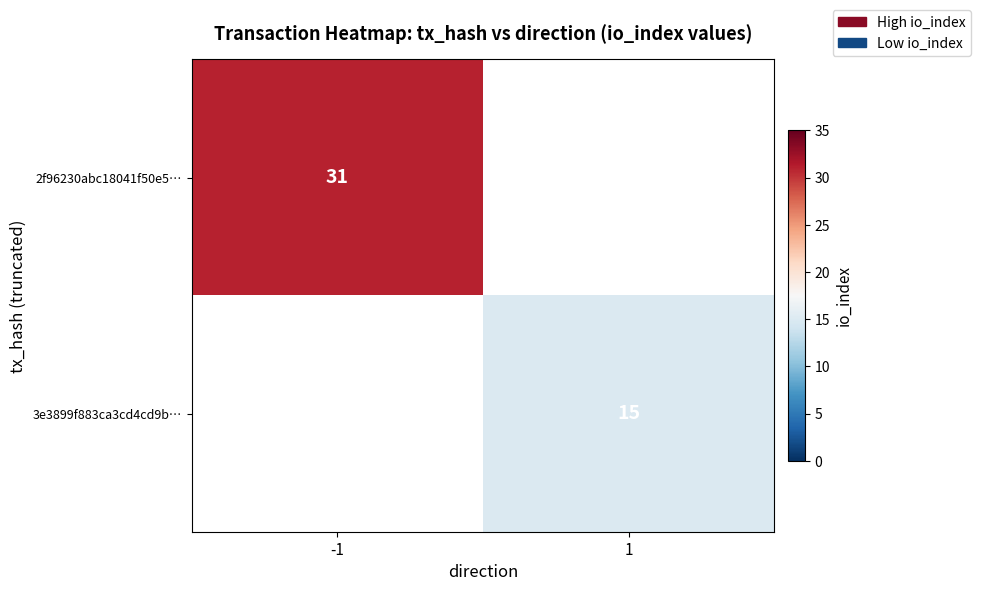

True or false: 2f96230abc18041f50e5… has a value of 31 at -1.

True